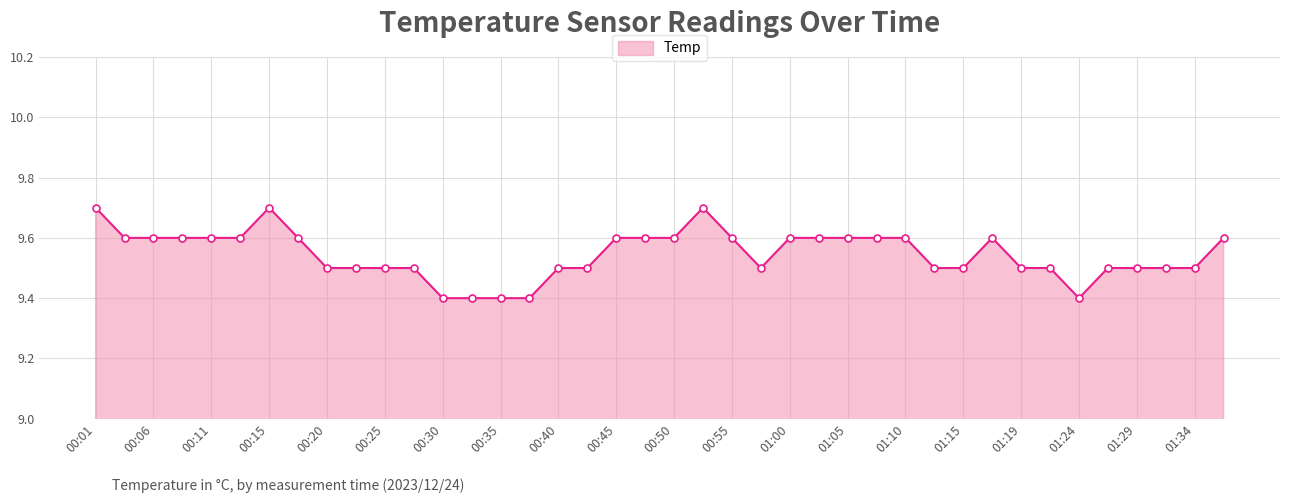

What is the minimum value shown in the chart?

9.4